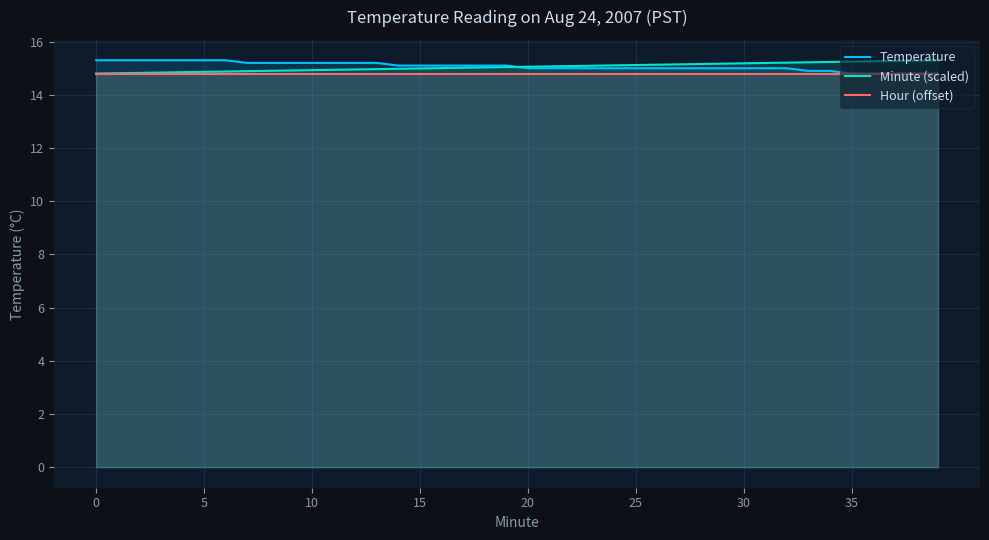

What is the total value across all series at 15?

44.9